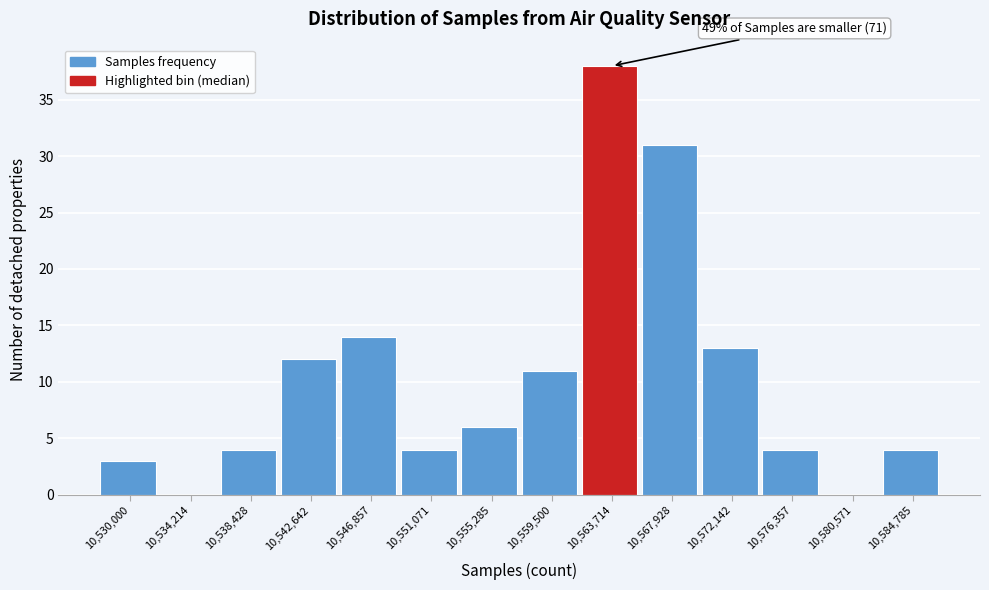

Reading left to right, list all the values displayed in this chart.

10,530,000=3	10,534,214=0	10,538,428=4	10,542,642=12	10,546,857=14	10,551,071=4	10,555,285=6	10,559,500=11	10,563,714=38	10,567,928=31	10,572,142=13	10,576,357=4	10,580,571=0	10,584,785=4